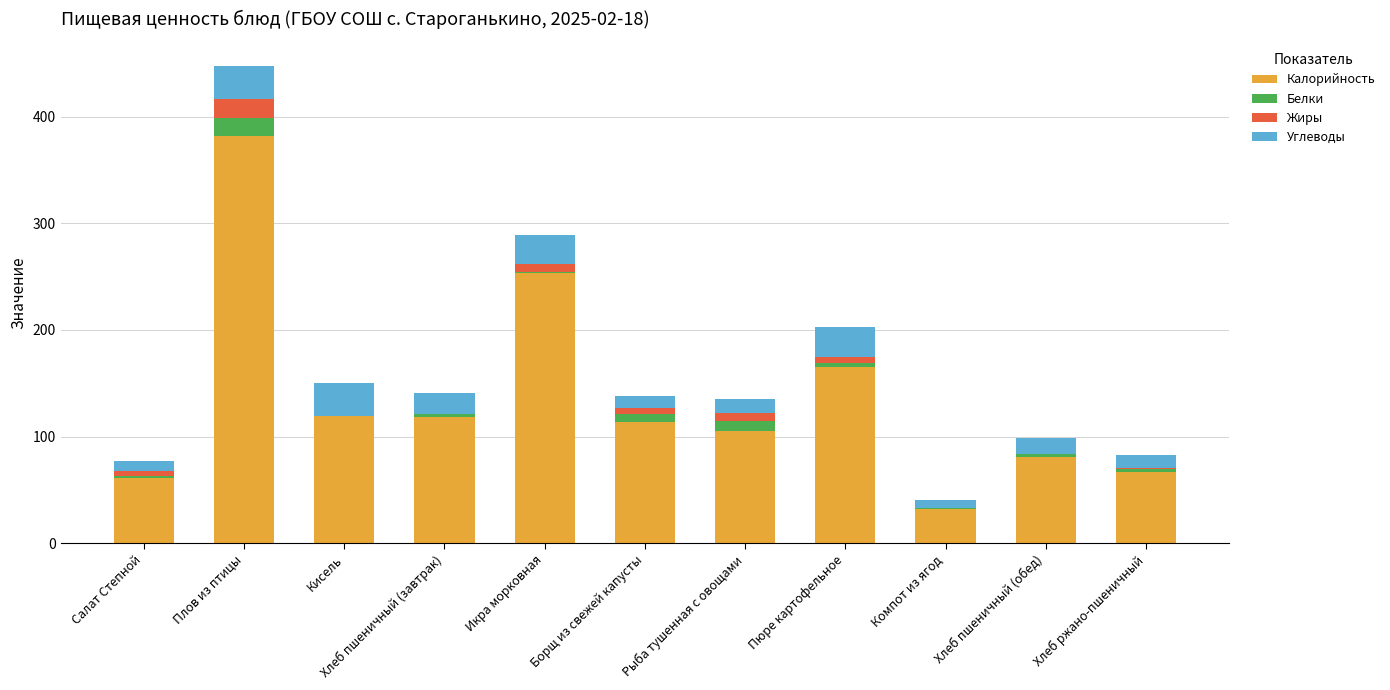

Does the chart contain stacked bars?

Yes